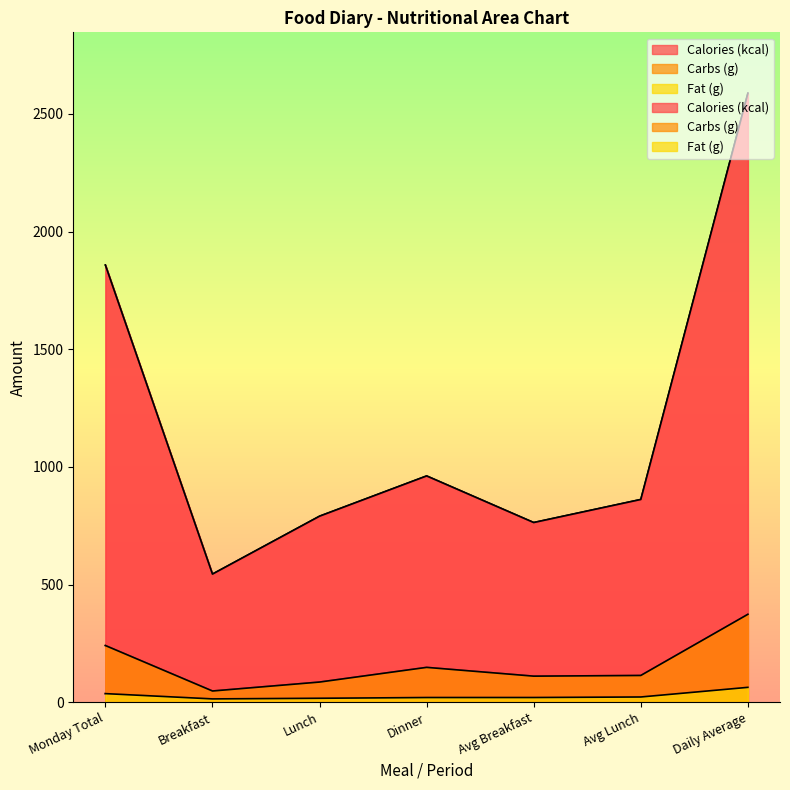

How many data points in Carbs (g) are less than 114?

3